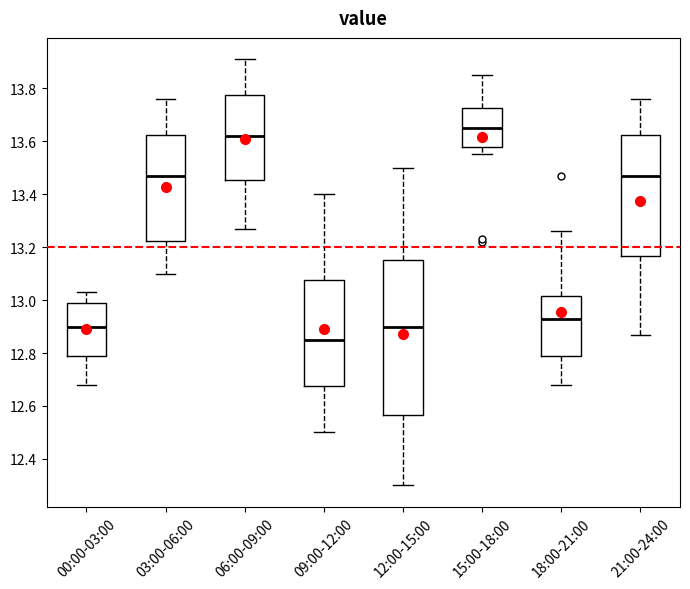

Where does the lower whisker of the box for 18:00-21:00 end on the y-axis? The values are not printed on the chart, so give them approximately, as read against the axis.

12.68